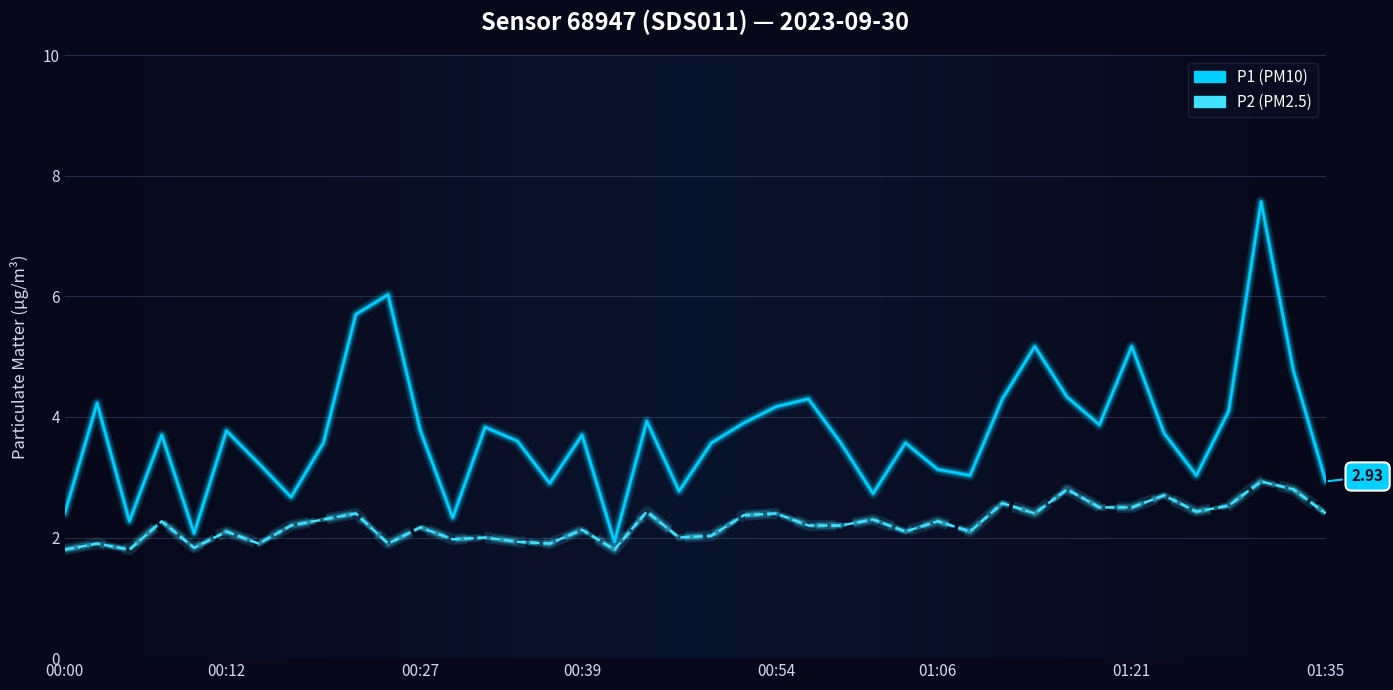

Is it true that P1 equals 6.0 at 00:25?

True